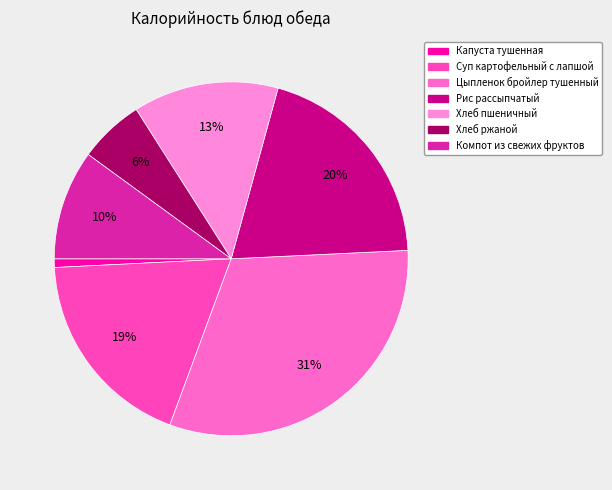

Which category has the biggest portion of the pie?

Цыпленок бройлер тушенный